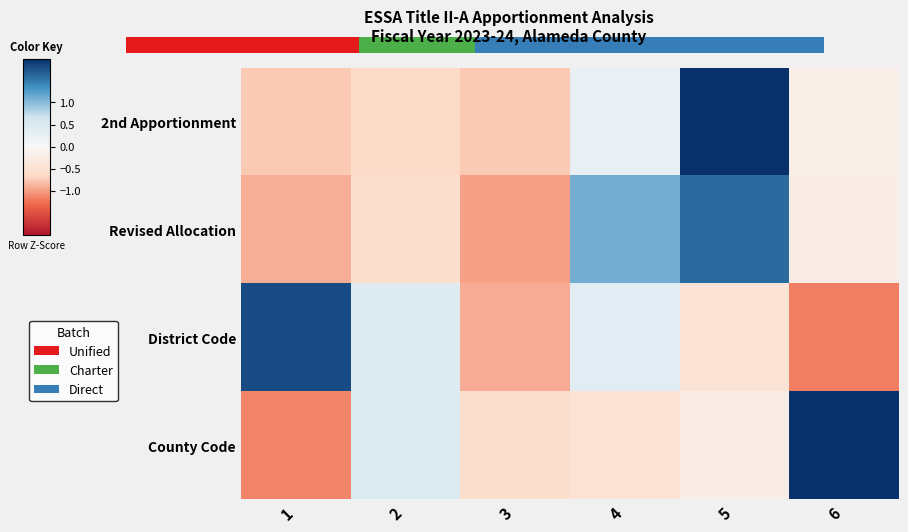

List the series in order of their peak value, lowest first.

Revised Allocation, District Code, County Code, 2nd Apportionment